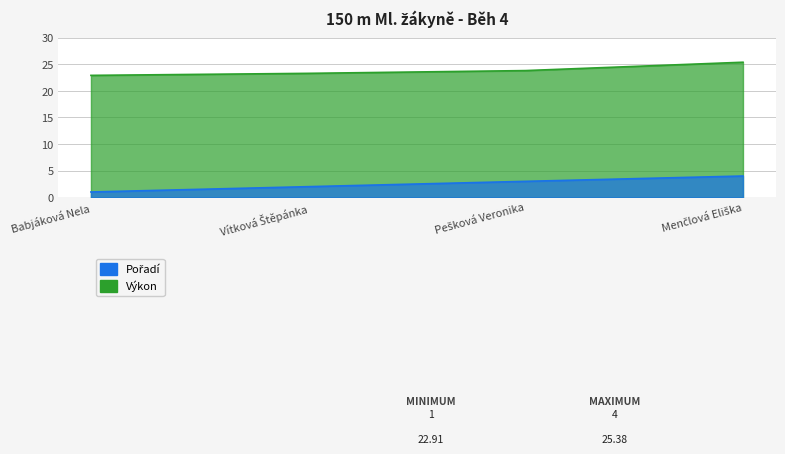

Reading right to left, list all the values displayed in this chart.

Pořadí: Menčlová Eliška=4.0	Pešková Veronika=3.0	Vítková Štěpánka=2.0	Babjáková Nela=1.0
Výkon: Menčlová Eliška=25.4	Pešková Veronika=23.8	Vítková Štěpánka=23.3	Babjáková Nela=22.9